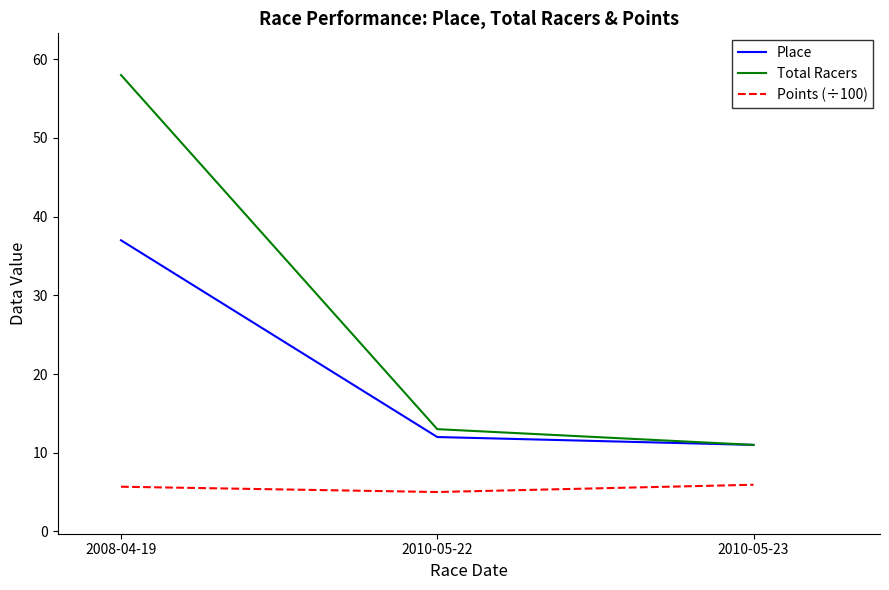

Rank the series by their average value, from highest to lowest.

Total Racers, Place, Points (÷100)